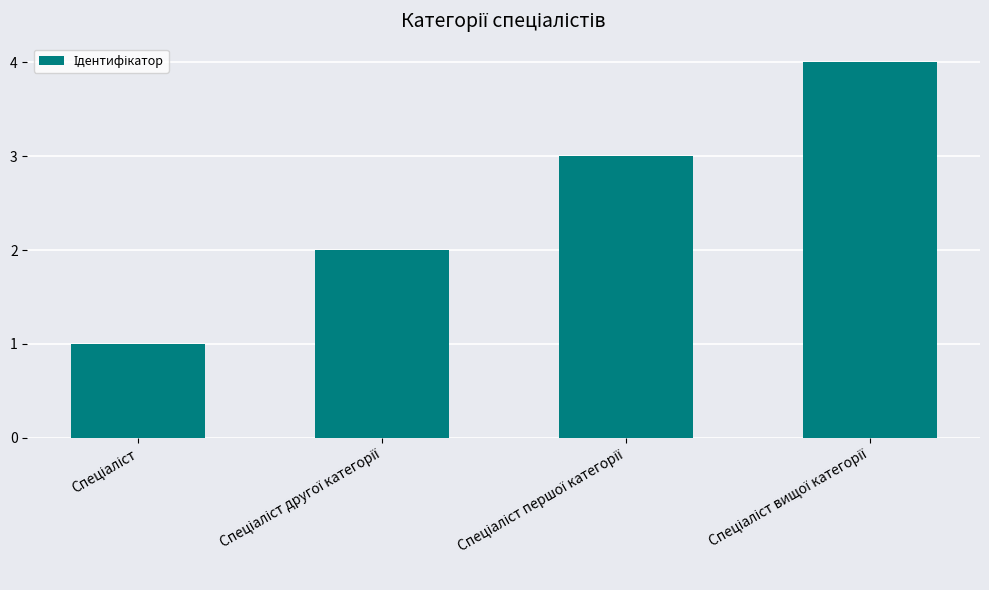

Does the chart contain any negative values?

No